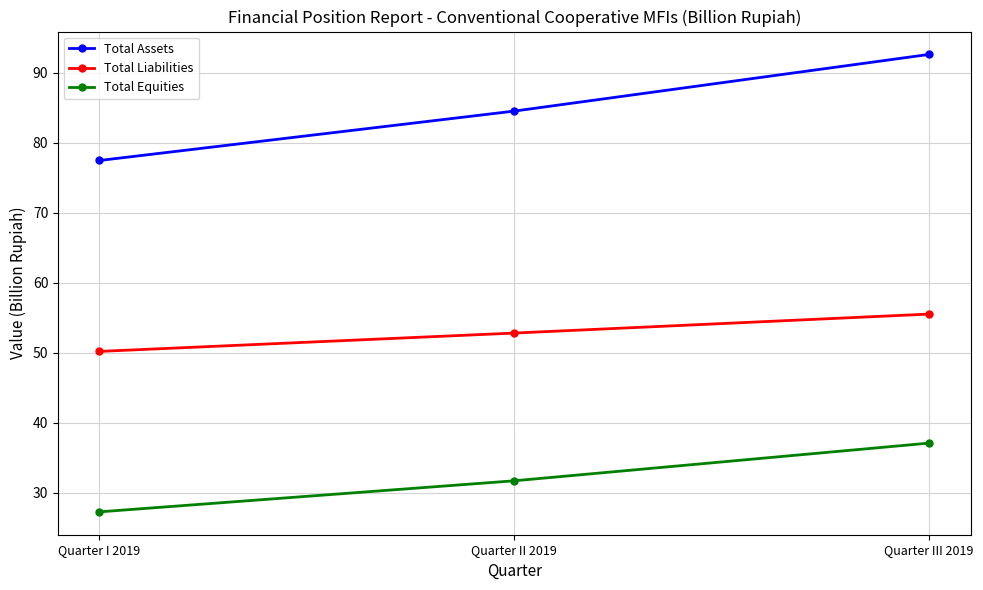

What is the spread (max minus min) of values at Quarter III 2019?

55.5